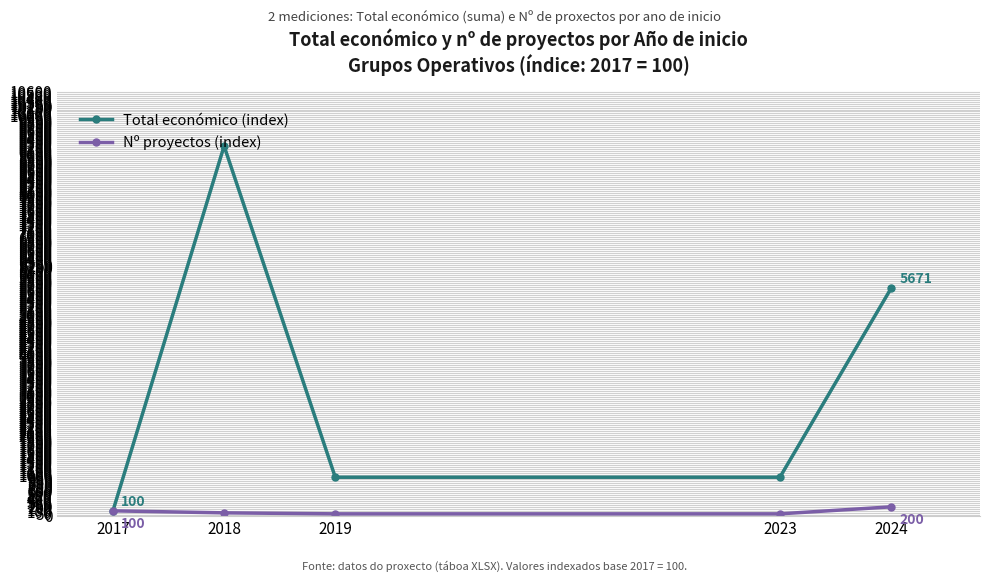

Is this an area chart (filled region under the line)?

No